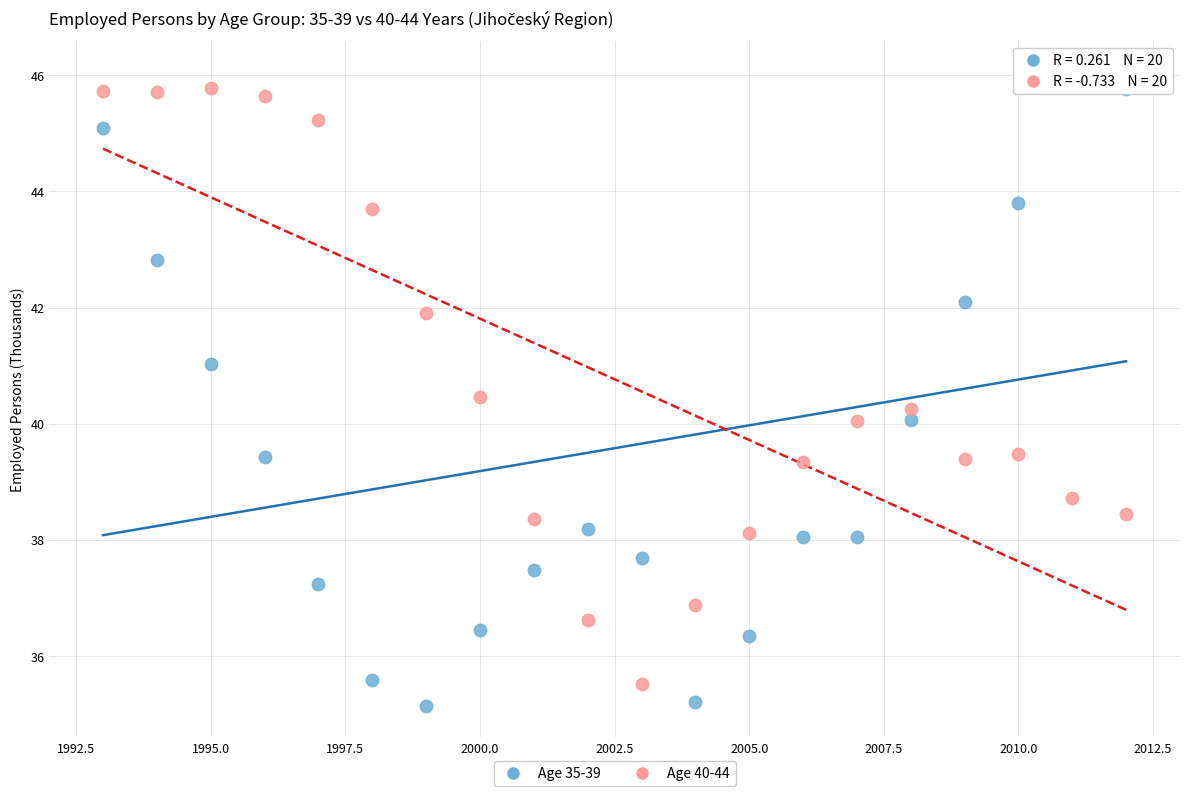

Across all data points, what is the range of X values (max minus min)?

19.0